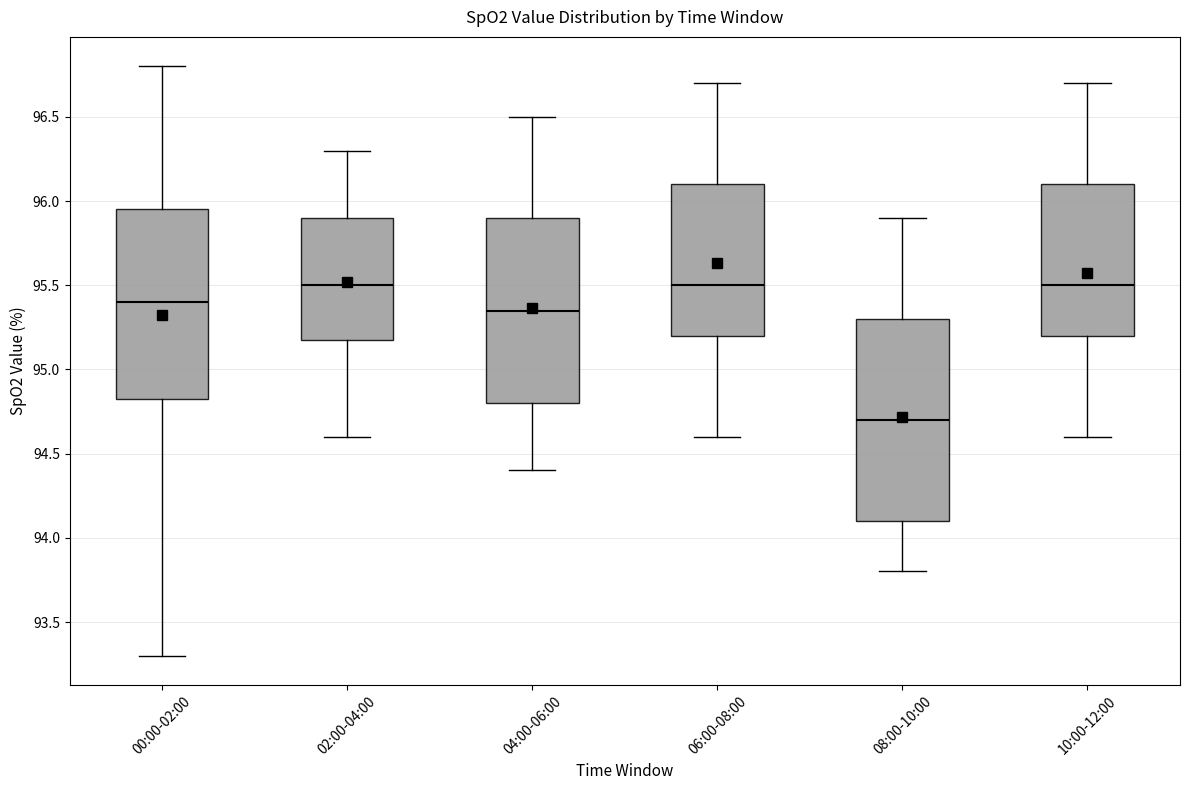

Reading left to right, transcribe this box plot: for each box, give where its median line is, the range the box spans, and where its two whiskers end, as read against the y-axis. The values are not printed on the chart, so give them approximately, as read against the axis.

00:00-02:00: median 95.40, box 94.85 to 95.95, whiskers 93.30 to 96.80
02:00-04:00: median 95.50, box 95.20 to 95.90, whiskers 94.60 to 96.30
04:00-06:00: median 95.35, box 94.80 to 95.90, whiskers 94.40 to 96.50
06:00-08:00: median 95.50, box 95.20 to 96.10, whiskers 94.60 to 96.70
08:00-10:00: median 94.70, box 94.10 to 95.30, whiskers 93.80 to 95.90
10:00-12:00: median 95.50, box 95.20 to 96.10, whiskers 94.60 to 96.70